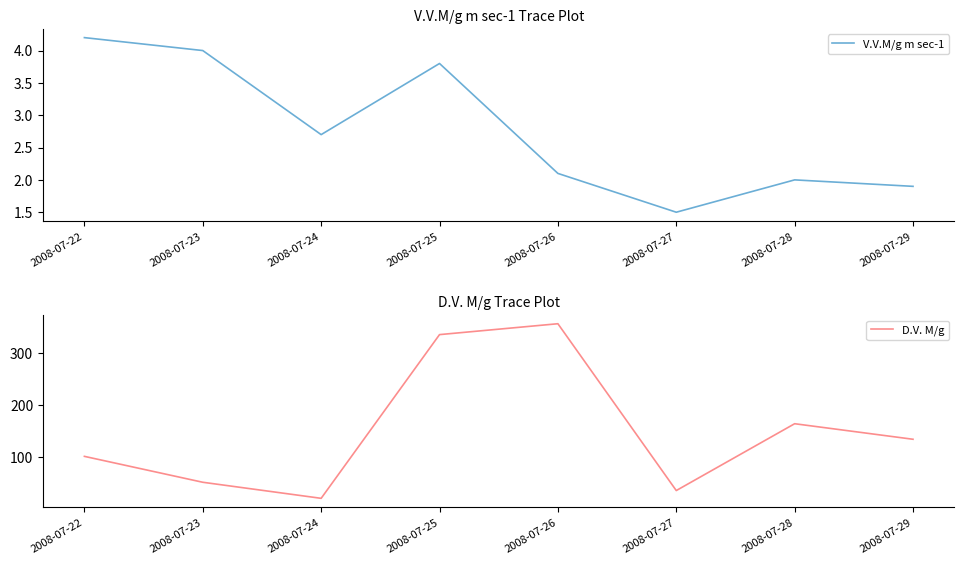

Which series has the largest range (max minus min)?

D.V. M/g